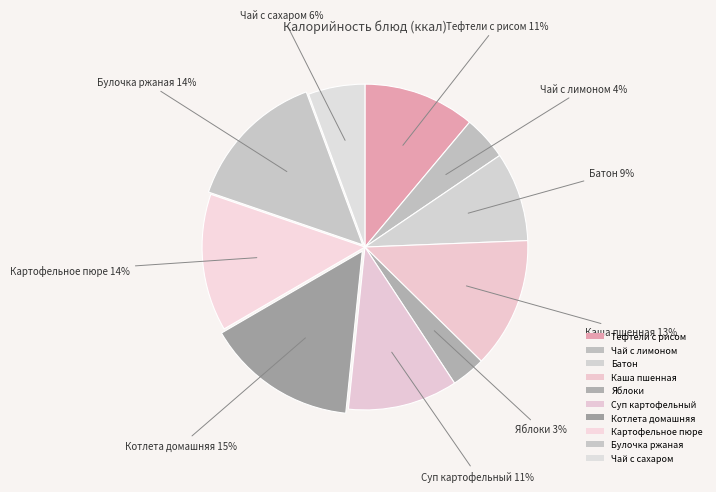

What is the smallest slice in the pie chart?

Яблоки